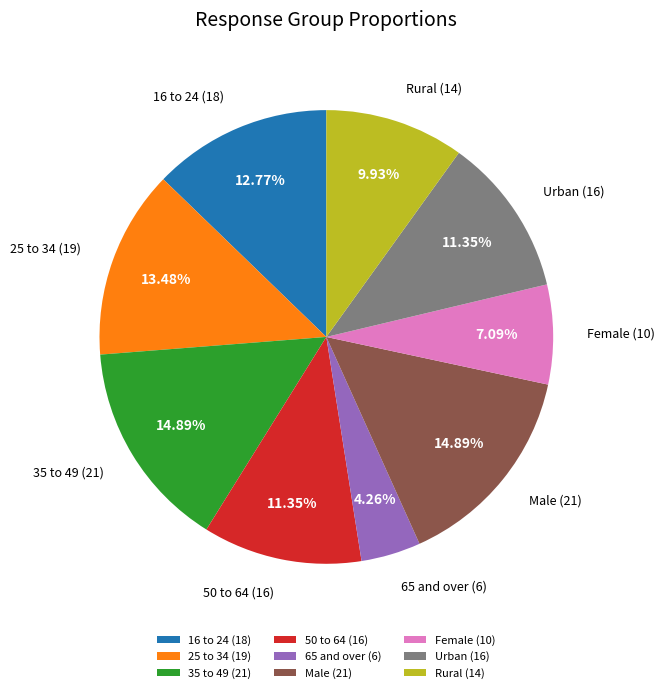

Is it true that Rural is 10% of the pie?

True